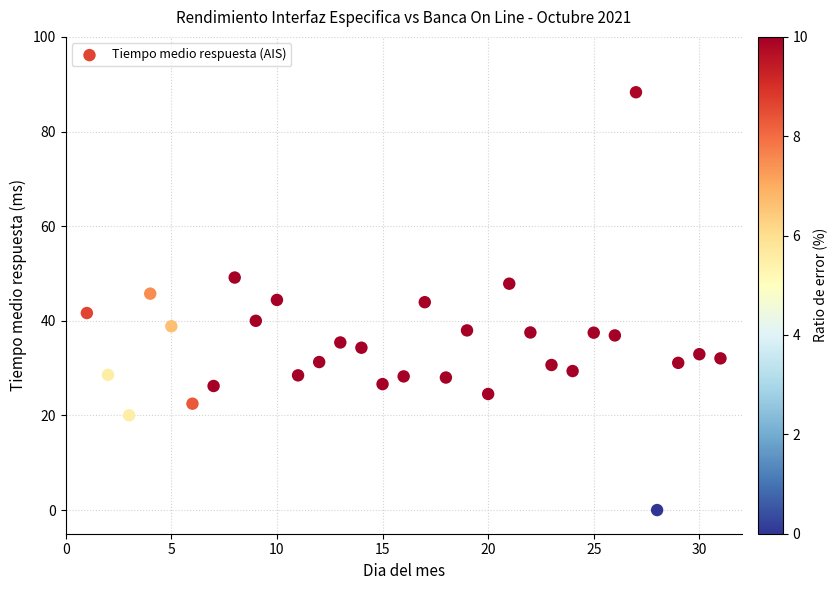

What is the range of Y values (max minus min)?

88.3